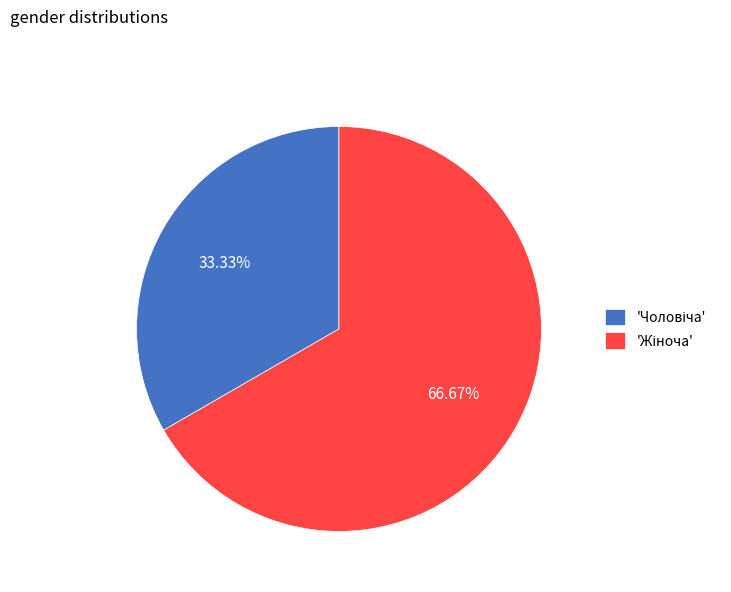

Does any single category account for the majority?

Yes